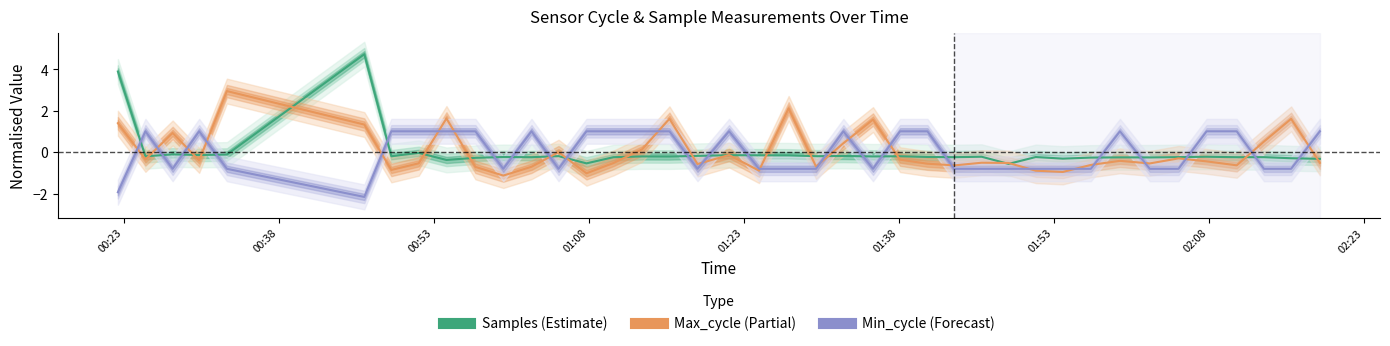

Which series has the widest spread of values?

Samples (Estimate)